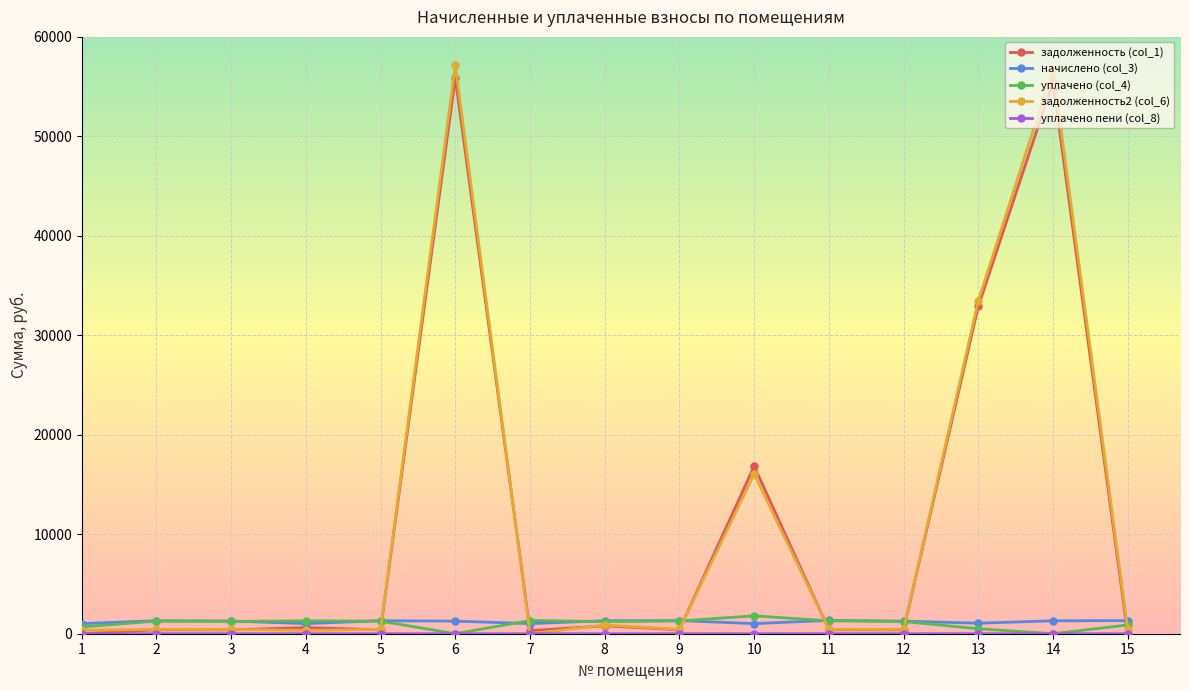

True or false: задолженность (col_1) has more than 0 points higher than both neighbors.

True